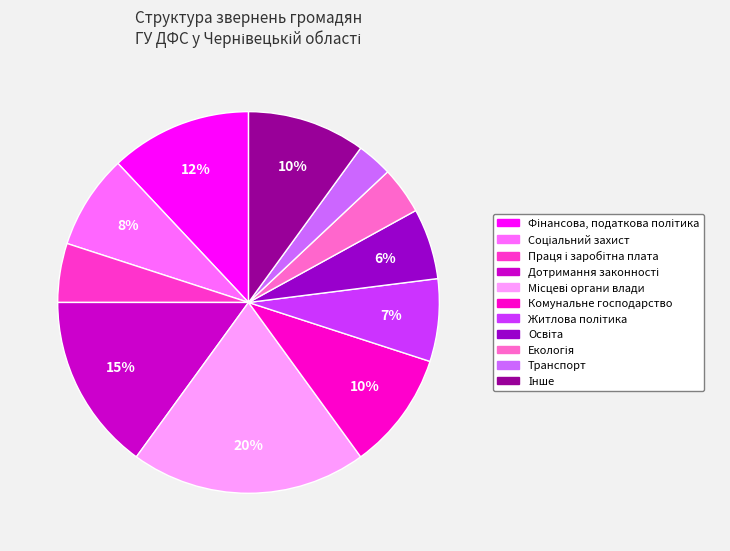

Is there any slice that represents more than half of the pie?

No